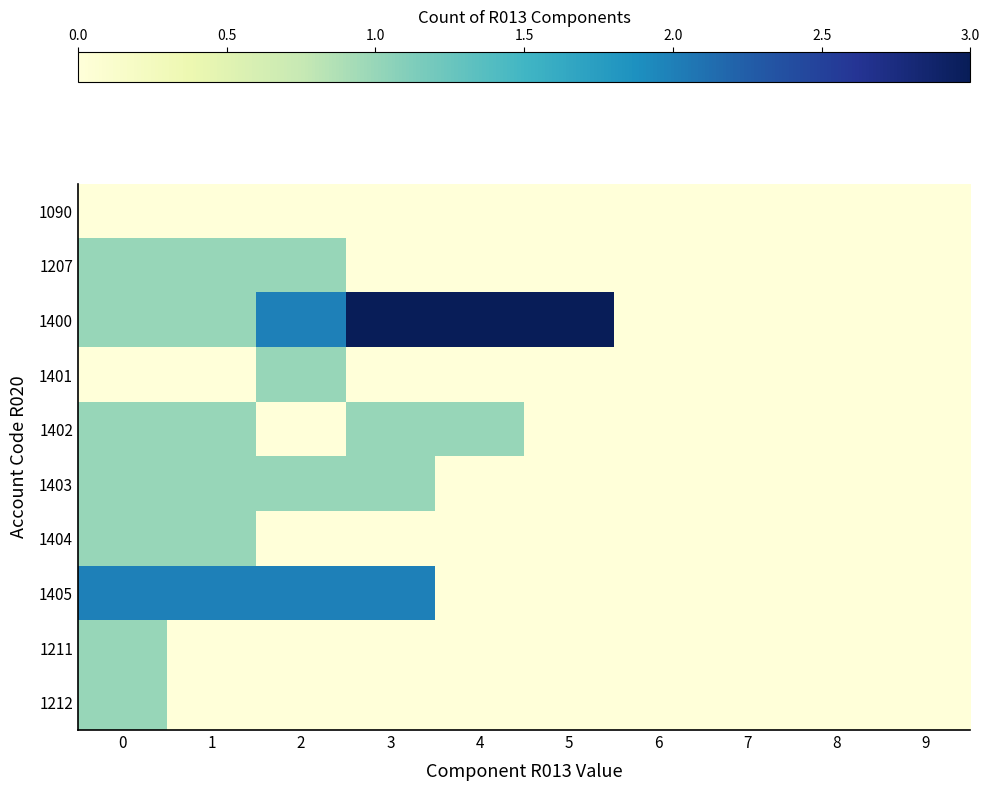

Rank the series at 9 from lowest to highest value.

1090, 1207, 1400, 1401, 1402, 1403, 1404, 1405, 1211, 1212